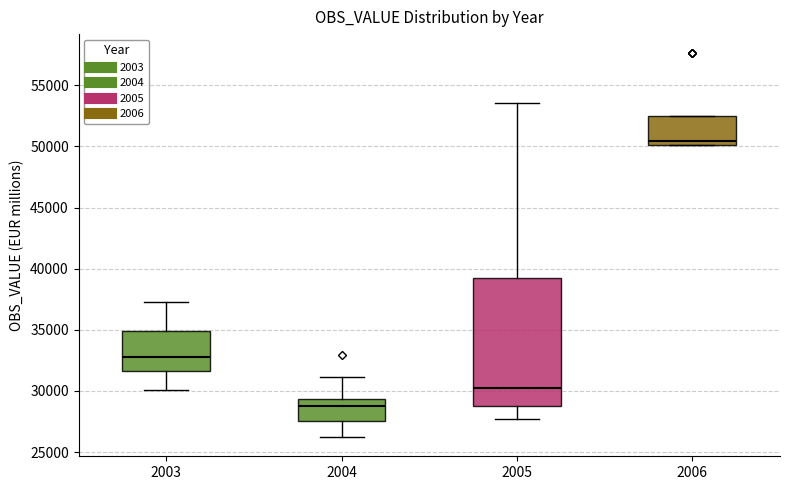

Where is the upper edge of the box at x = 2006 on the y-axis? The values are not printed on the chart, so give them approximately, as read against the axis.

52500